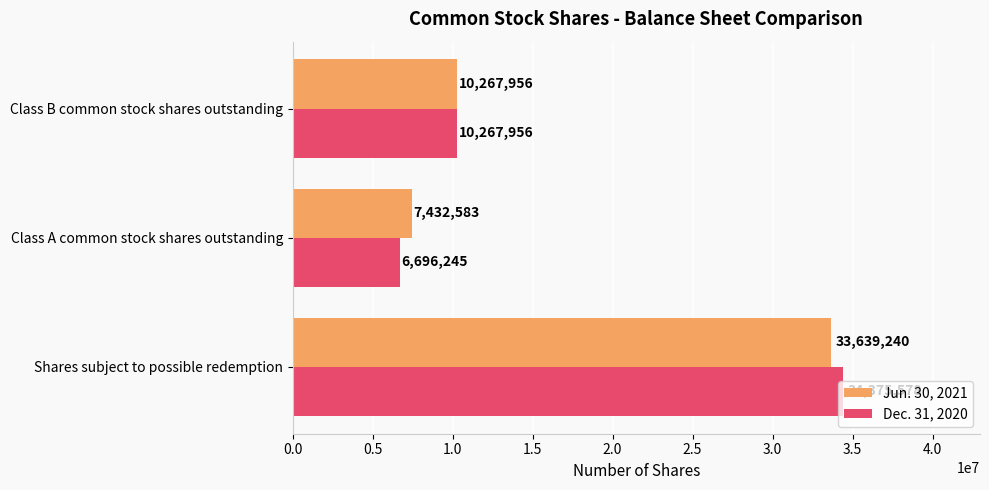

Is it true that Dec. 31, 2020 equals 10267956 at Class B common stock shares outstanding?

True